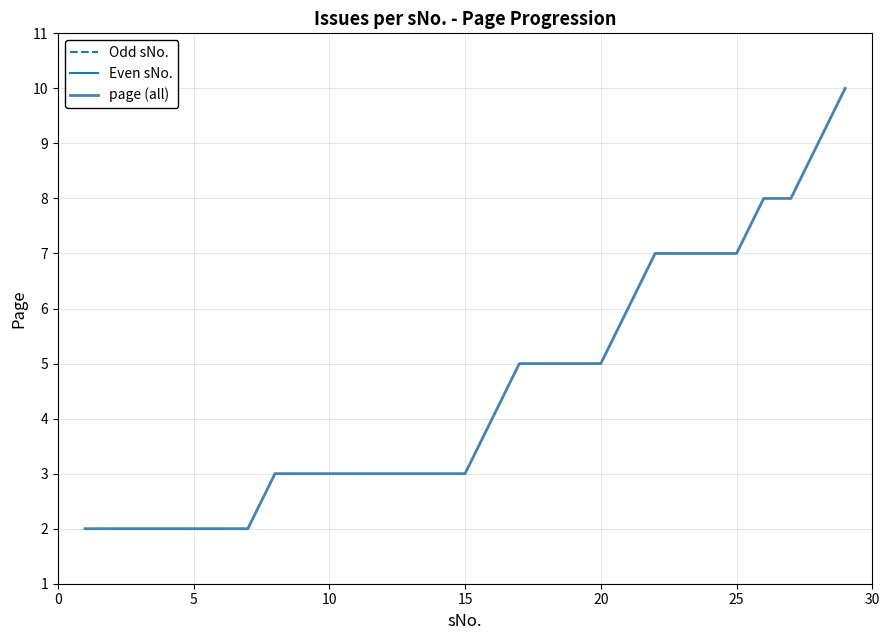

The page (all) series shows 7 at 25. True or false?

True